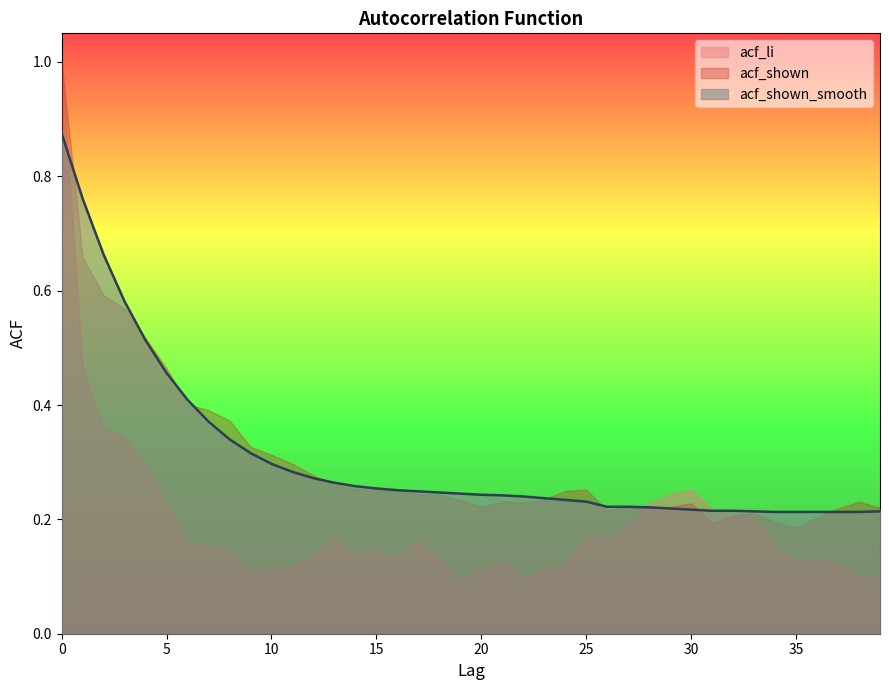

Which series has the largest total across all categories?

acf_shown_smooth